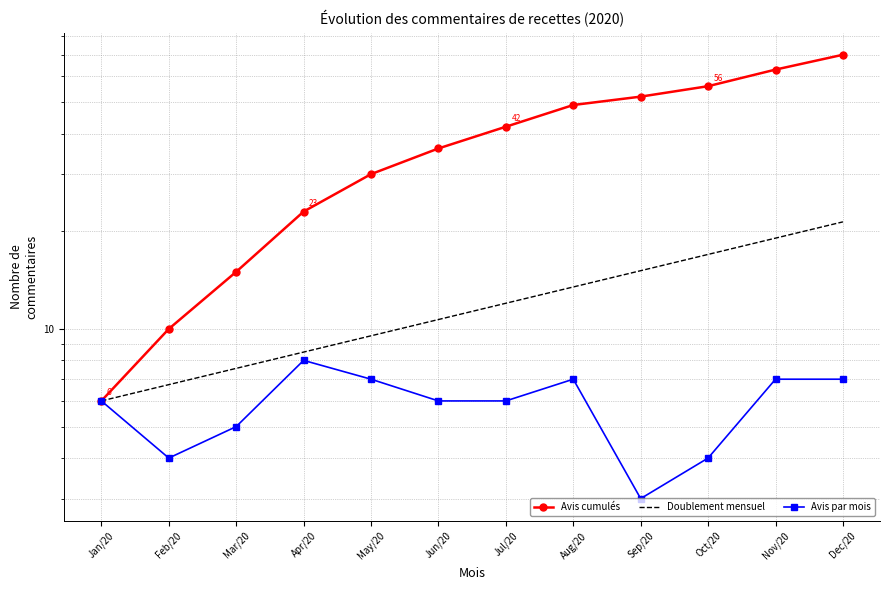

List the labels in order of Avis par mois value, largest first.

Apr/20, May/20, Aug/20, Nov/20, Dec/20, Jan/20, Jun/20, Jul/20, Mar/20, Feb/20, Oct/20, Sep/20